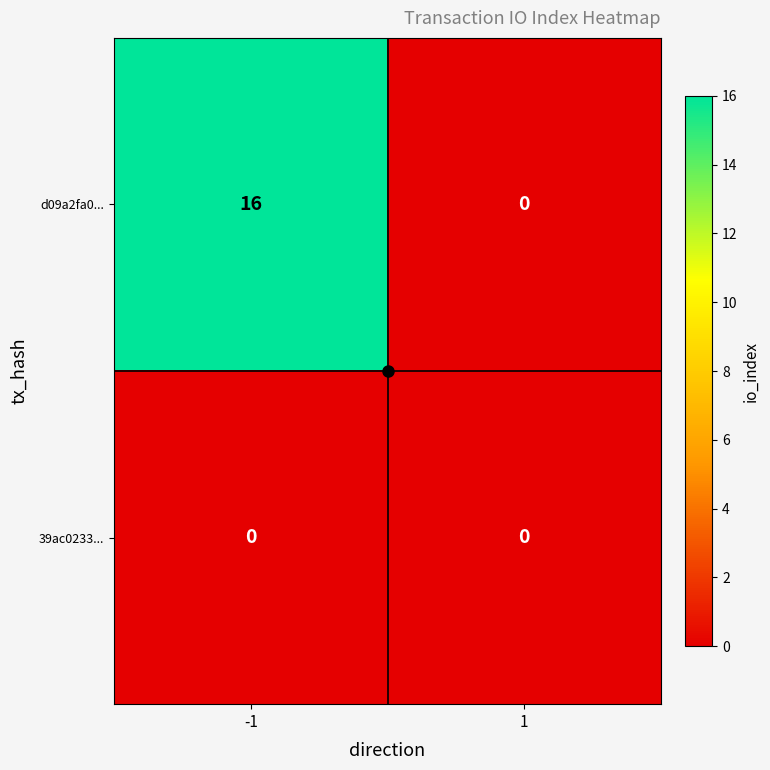

What is the approximate value of d09a2fa0... at -1?

16